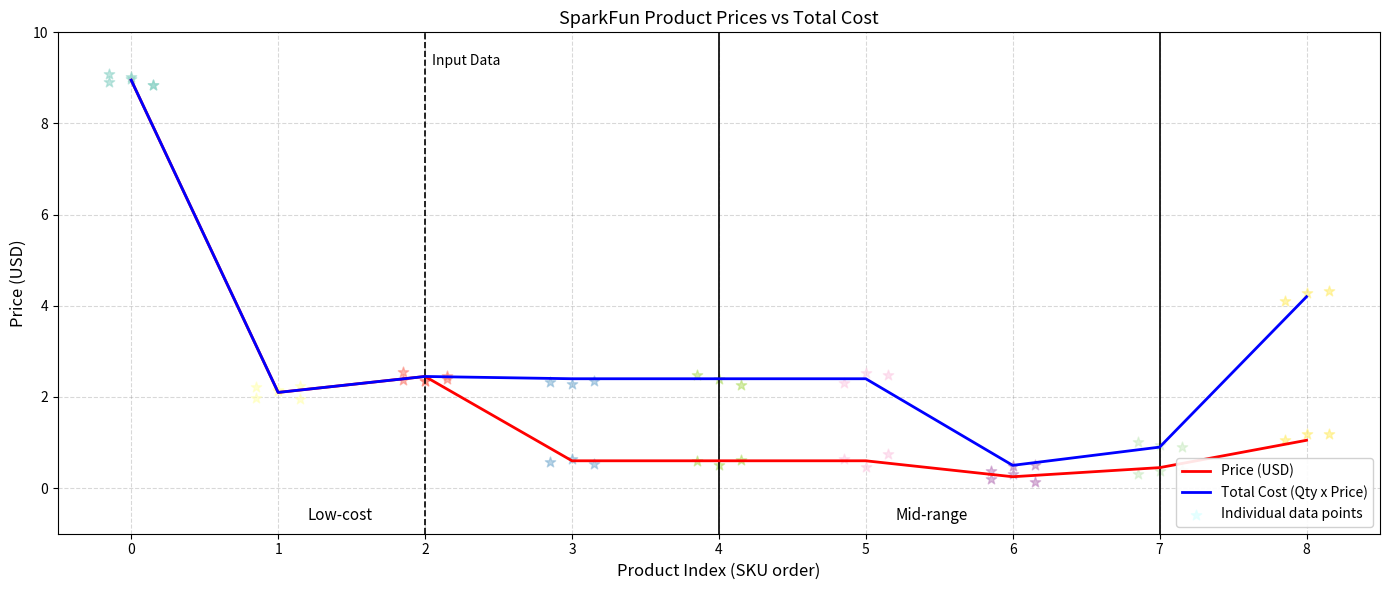

Which series has the widest spread of Y values?

Price (USD)